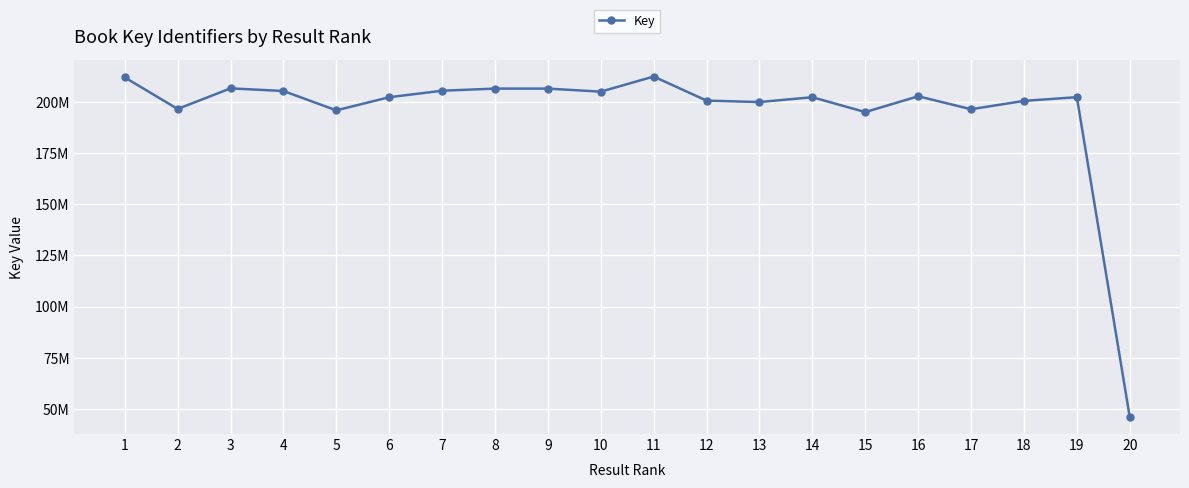

Does the chart have visible grid lines?

Yes